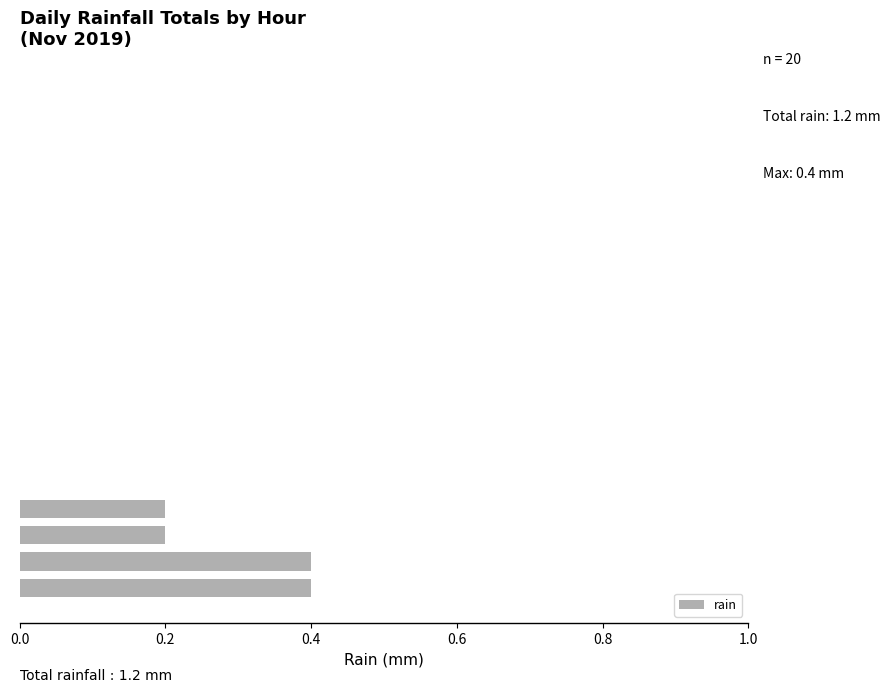

What is the greatest value displayed?

0.4